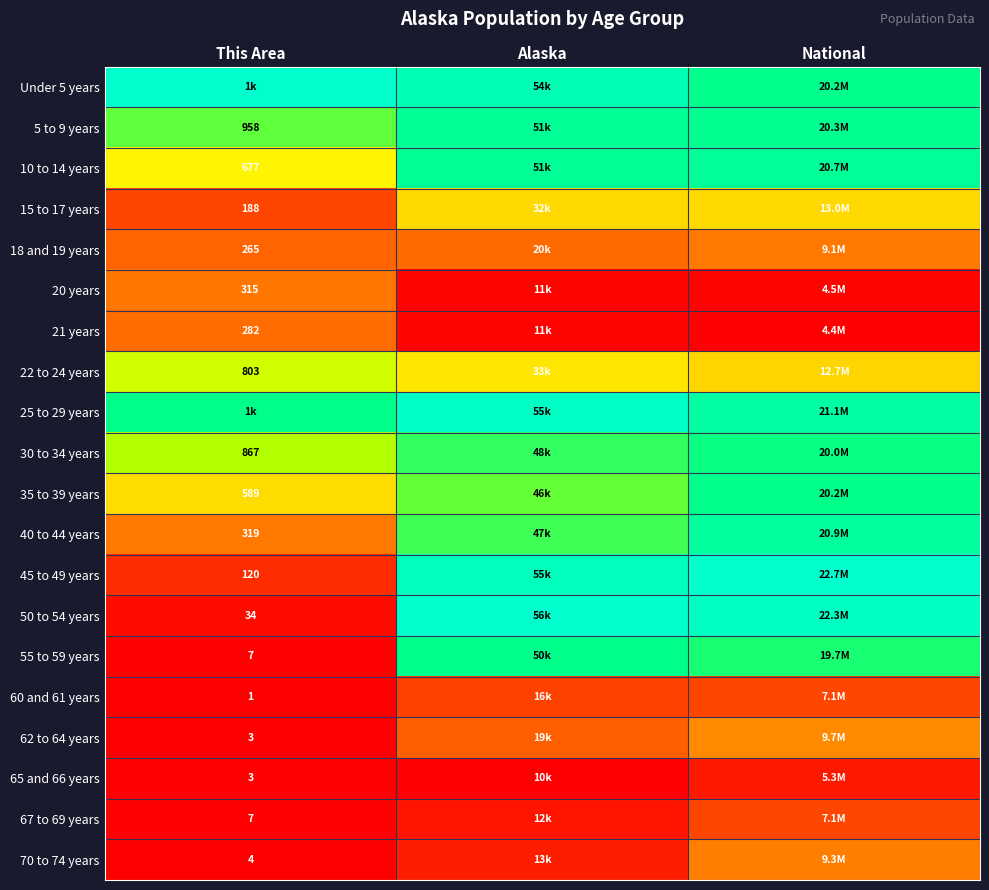

Is it true that 35 to 39 years equals 1.2 at Alaska?

False